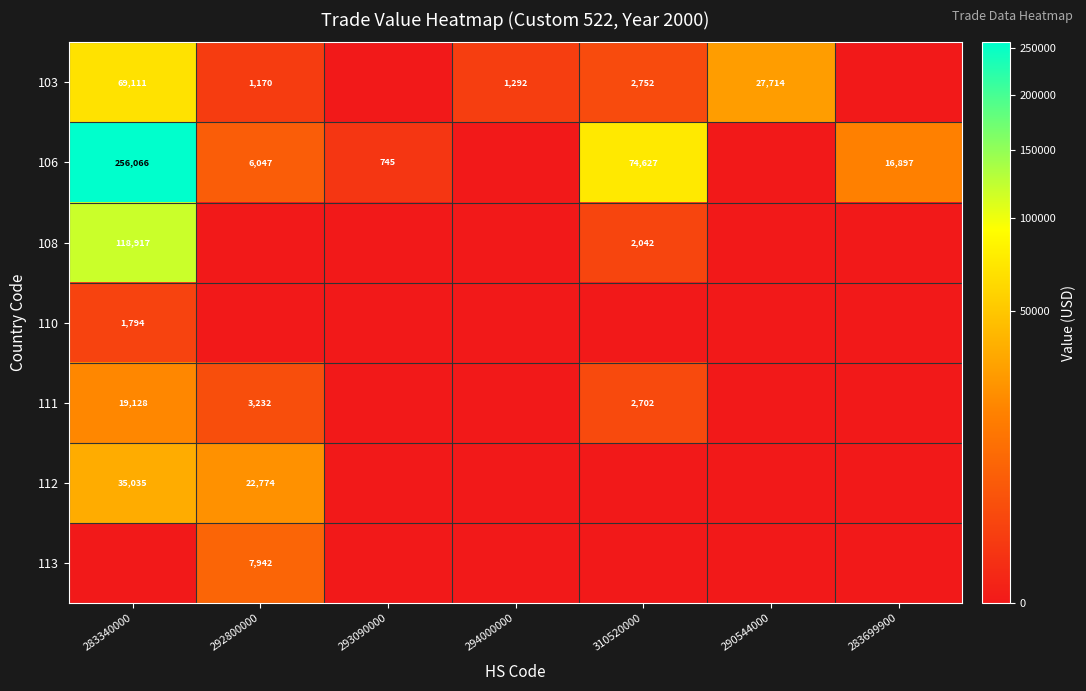

Is it true that 103 equals 1292 at 294000000?

True